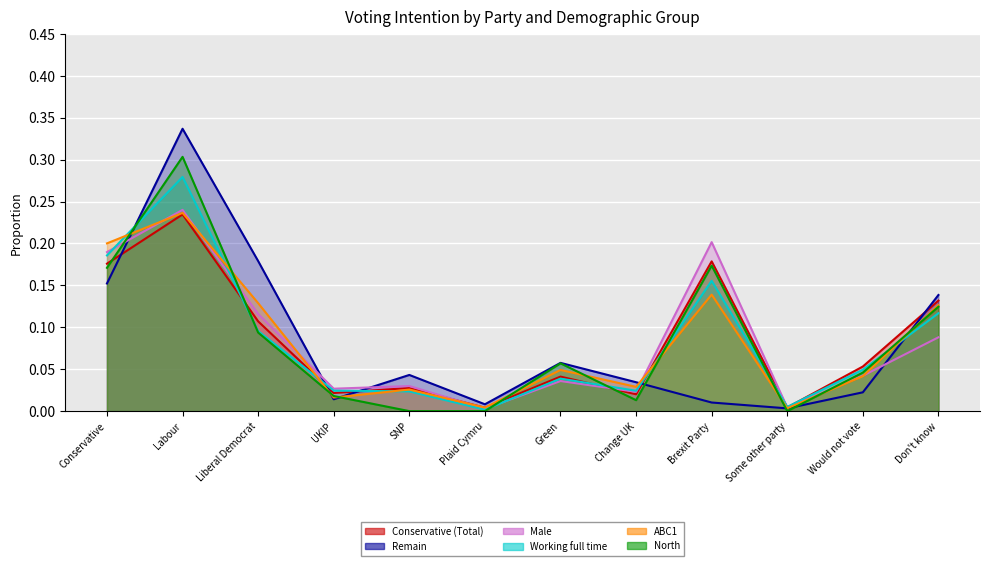

What position from the right is Would not vote?

2